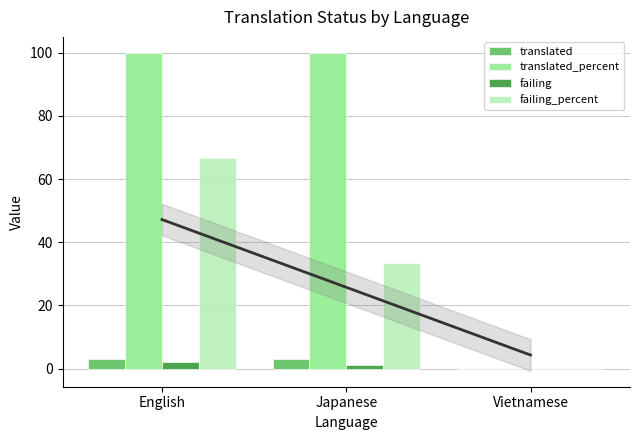

At how many categories does at least one series exceed 67?

2